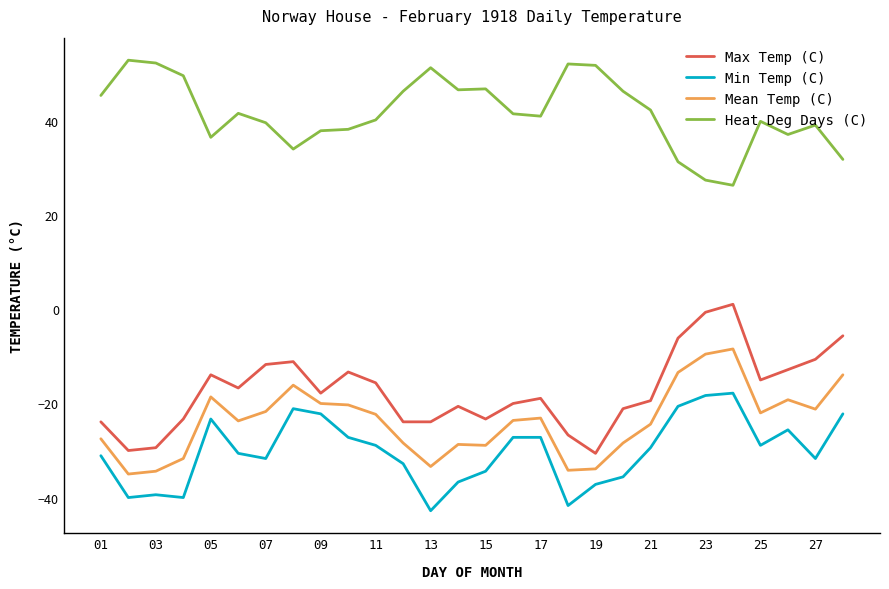

True or false: Min Temp (C) has more than 0 interior local peaks.

True